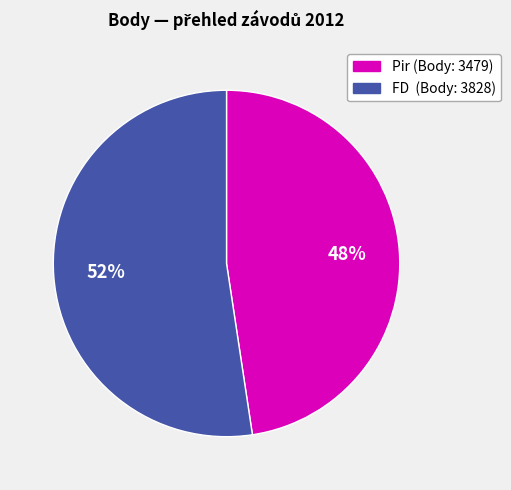

Is there any slice that represents more than half of the pie?

Yes